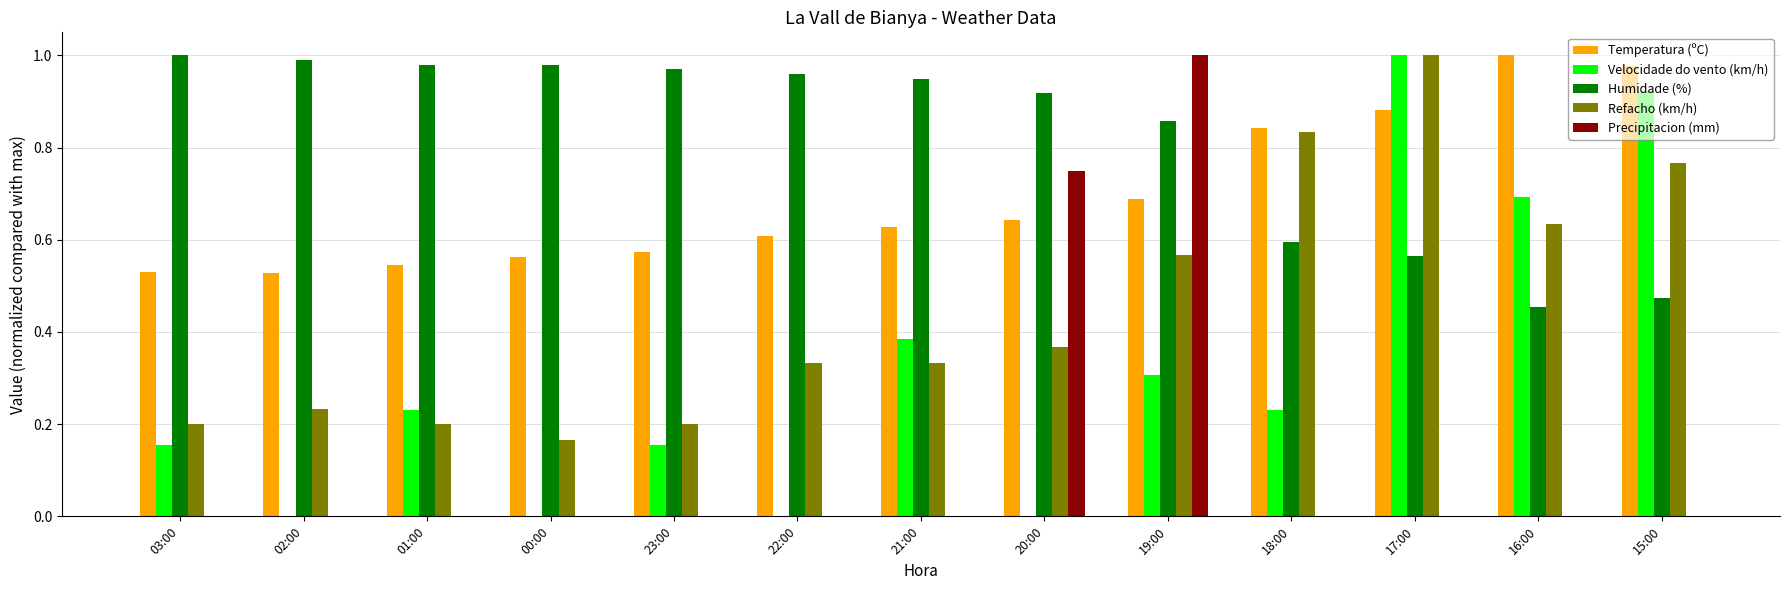

How many groups of bars are there?

13